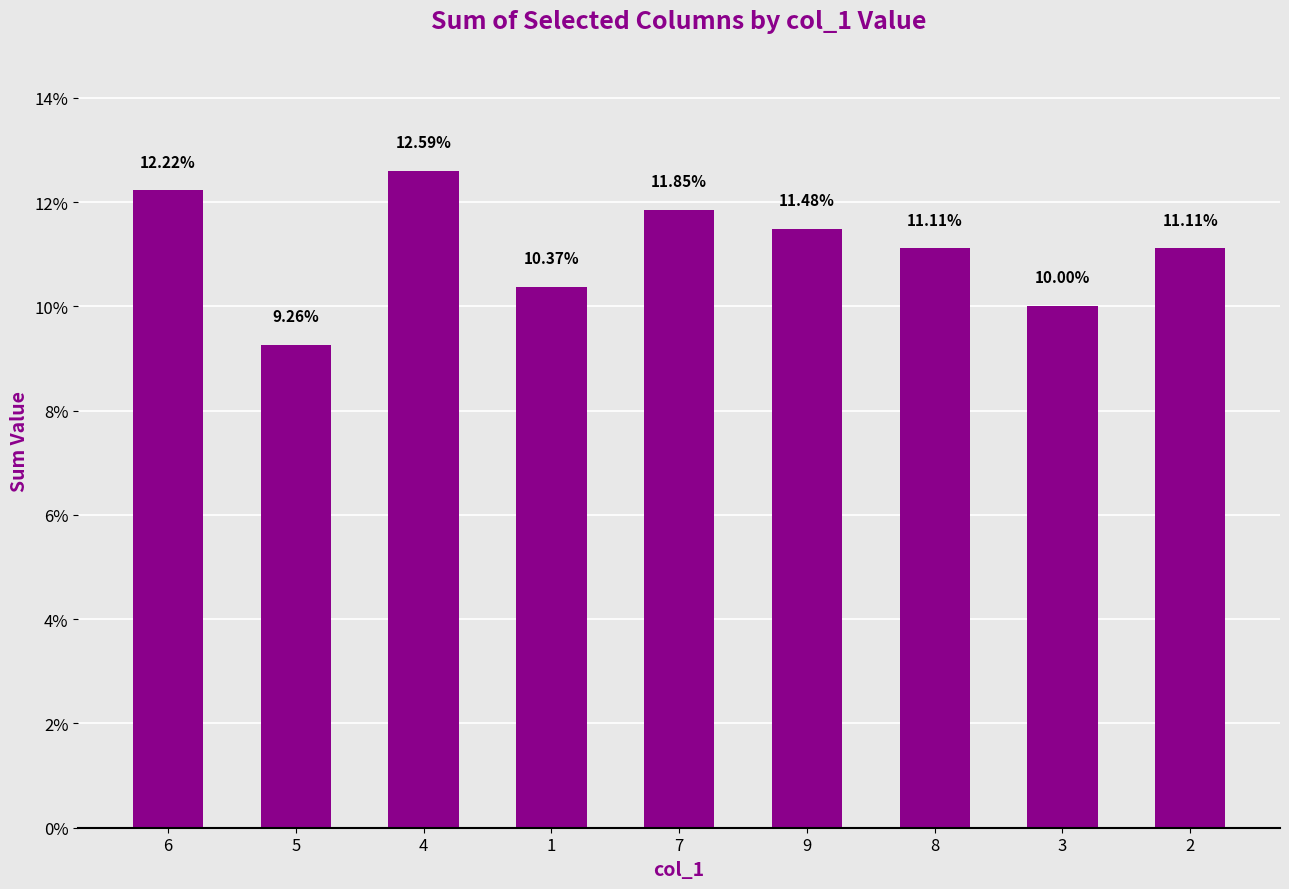

Where does the data first go above 11?

6